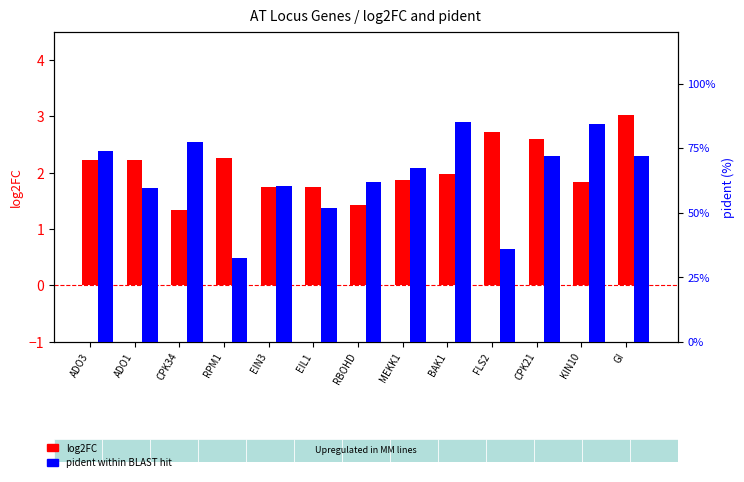

Is it true that pident (%) equals 59.7 at ADO1?

True